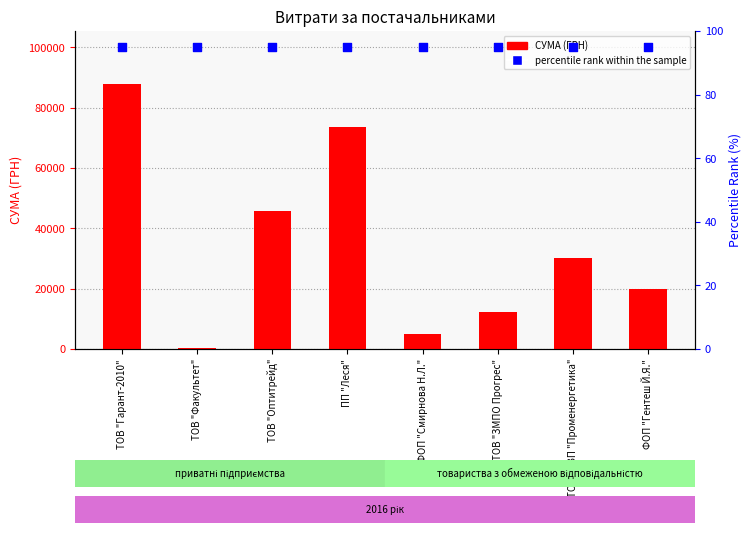

Which series contains the highest Y value?

СУМА (ГРН)